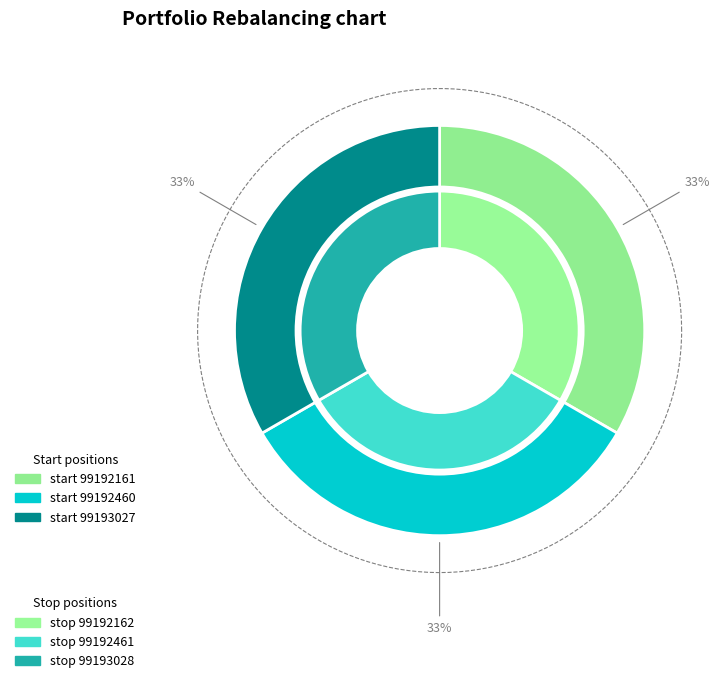

What percentage is the 99193027 slice, to the nearest percent?

33%